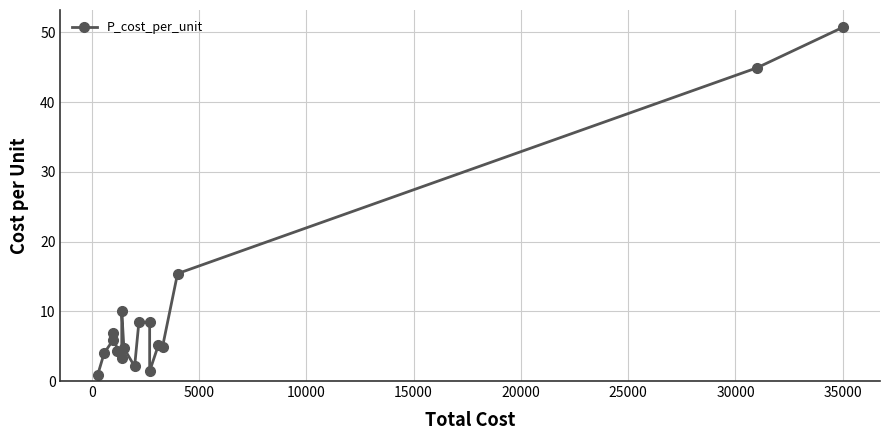

What is the sum of all values?

181.4